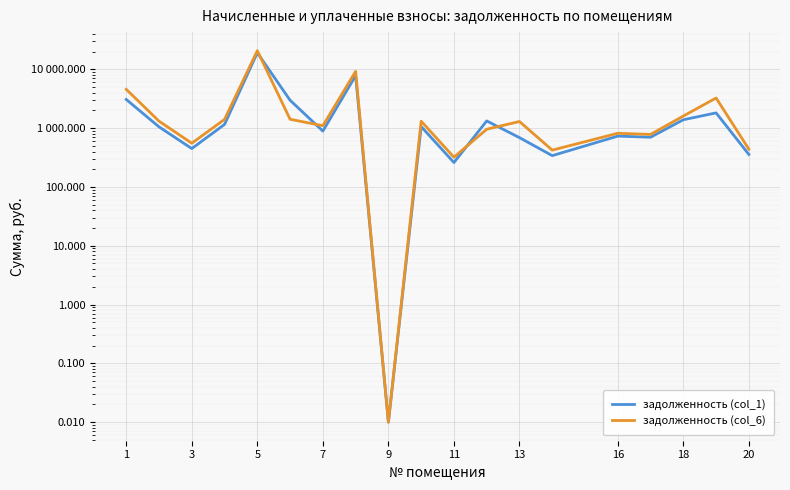

List the series in order of their overall mean, highest first.

задолженность (col_6), задолженность (col_1)